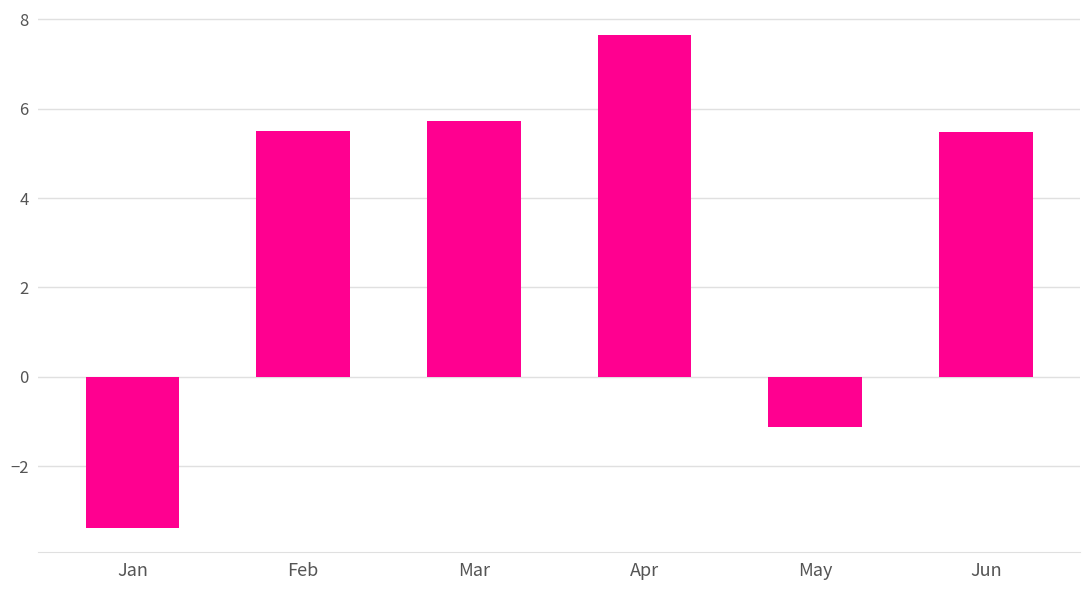

How many data points are less than 5?

2